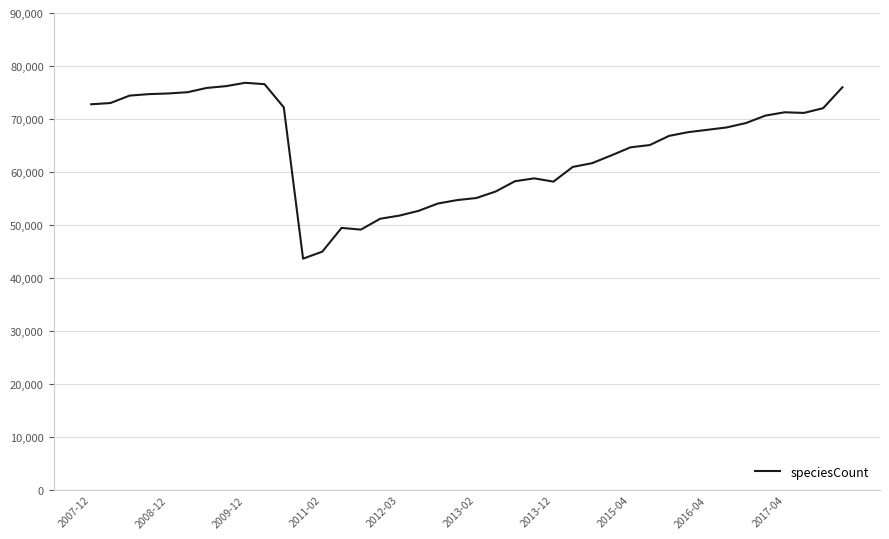

What is the difference between the maximum and minimum values?

33191